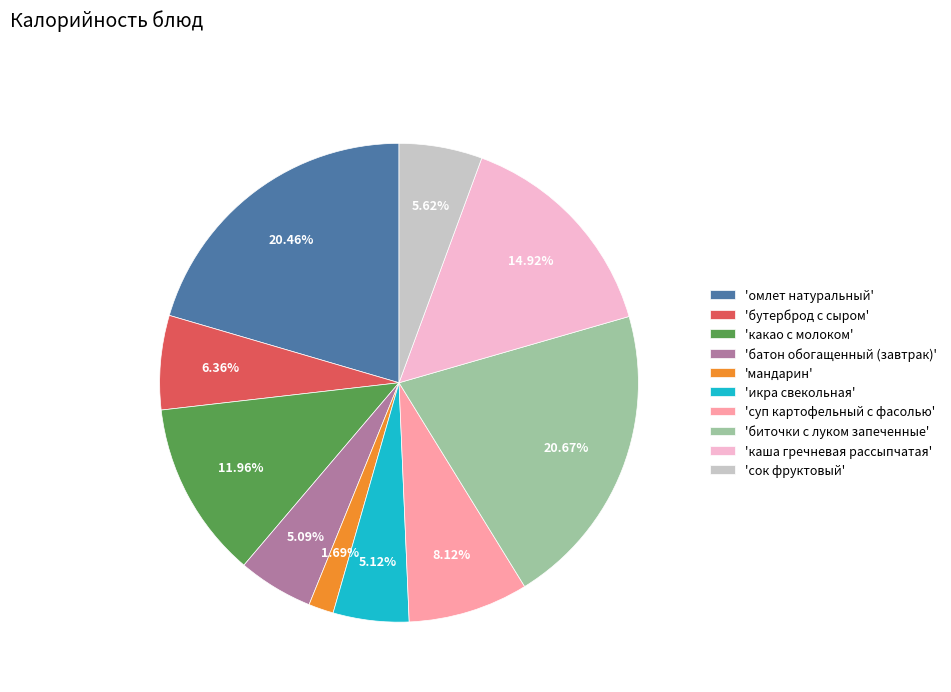

Is there a majority slice in this chart?

No